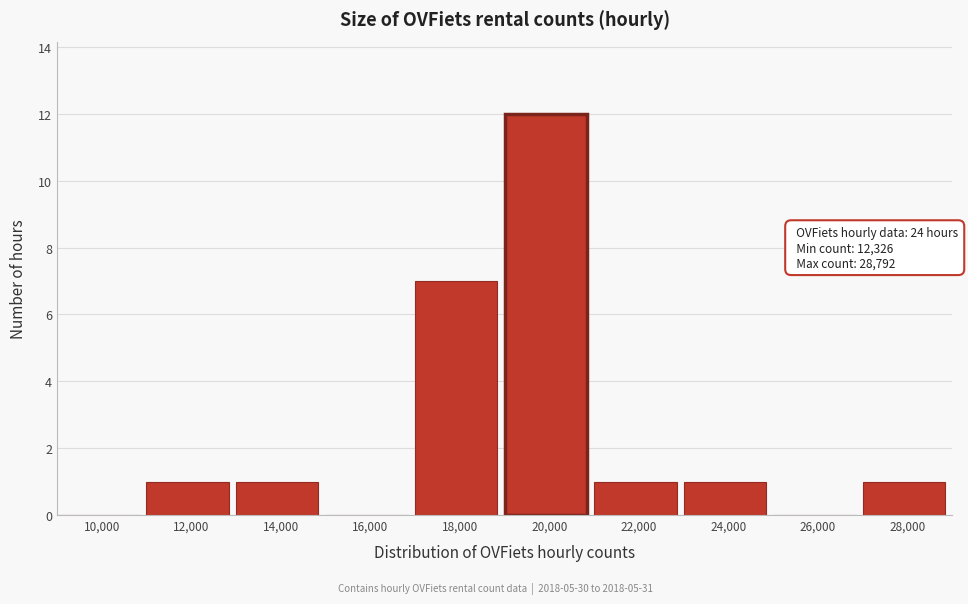

Reading left to right, transcribe all the data shown in this chart.

10,000=0	12,000=1	14,000=1	16,000=0	18,000=7	20,000=12	22,000=1	24,000=1	26,000=0	28,000=1